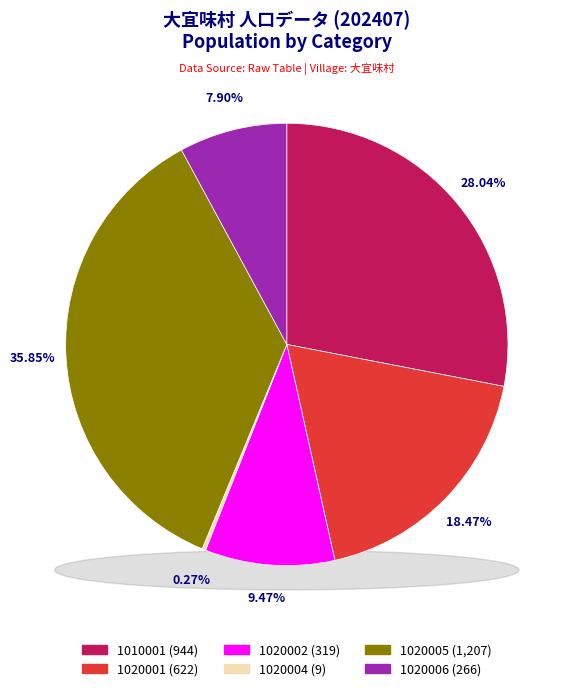

Is the sum of 1020004 and 1010001 greater than half?

No